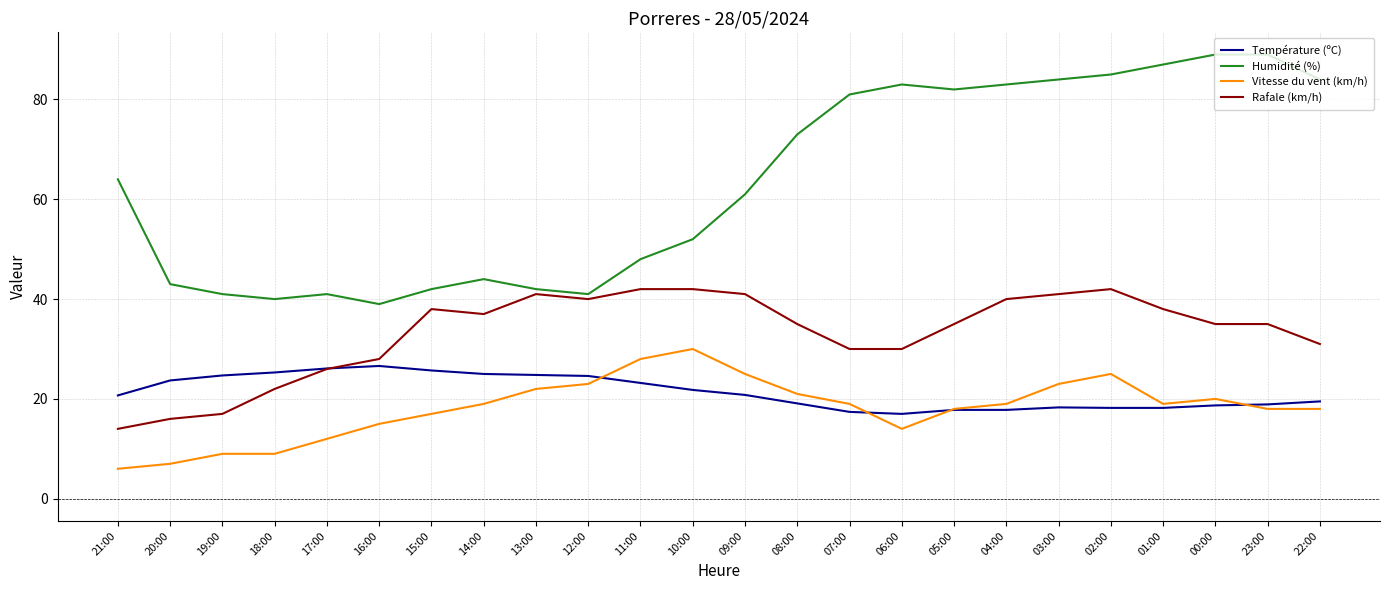

Which series changed the most between 18:00 and 04:00?

Humidité (%)